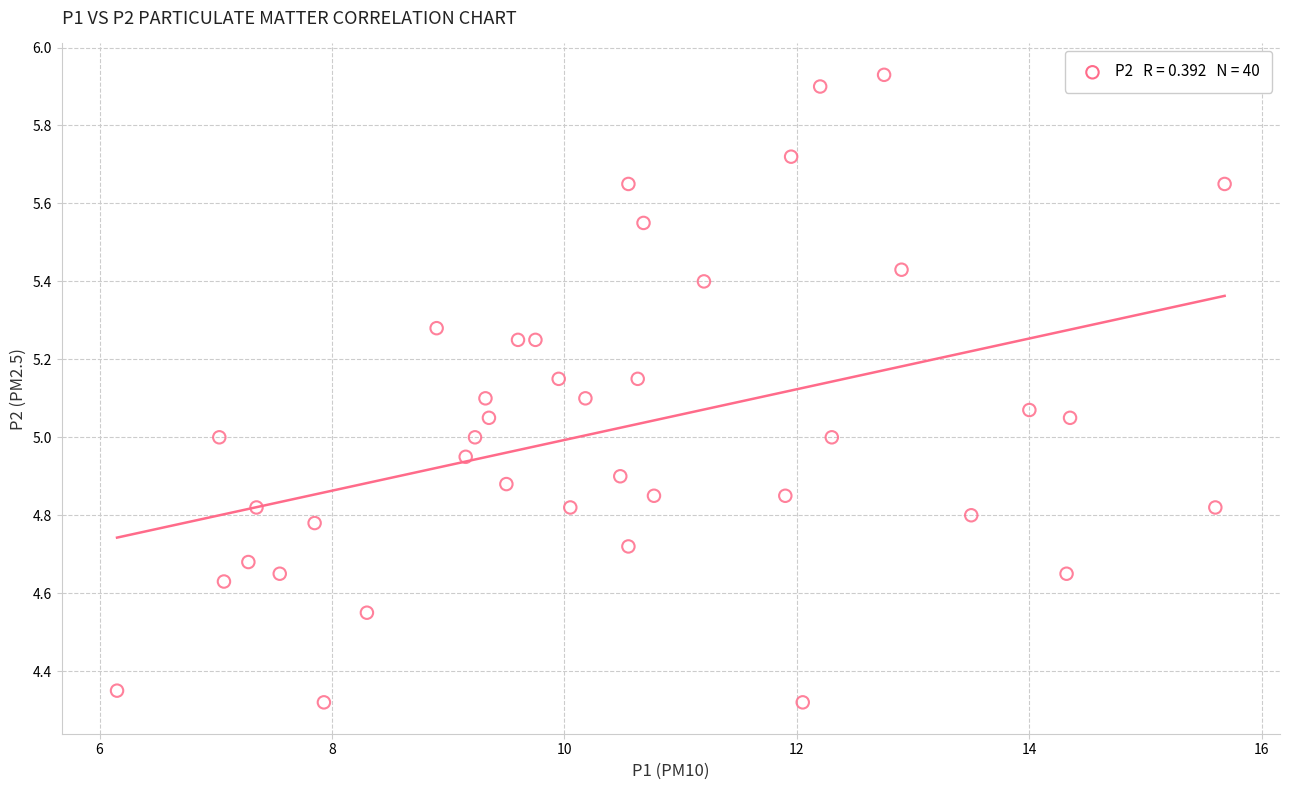

What is the range of X values (max minus min)?

9.5